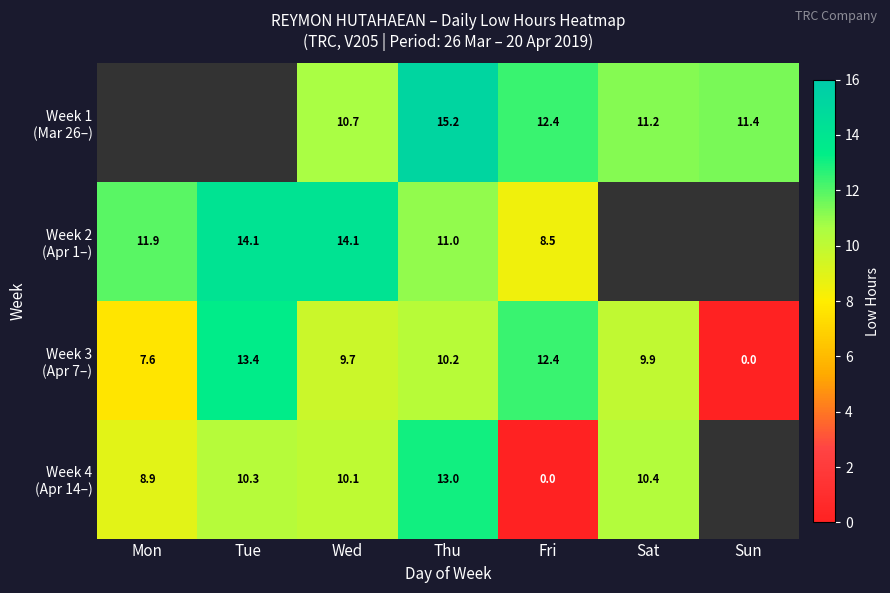

At Wed, list the series in order from largest to smallest.

Week 2 (Apr 1–), Week 1 (Mar 26–), Week 4 (Apr 14–), Week 3 (Apr 7–)